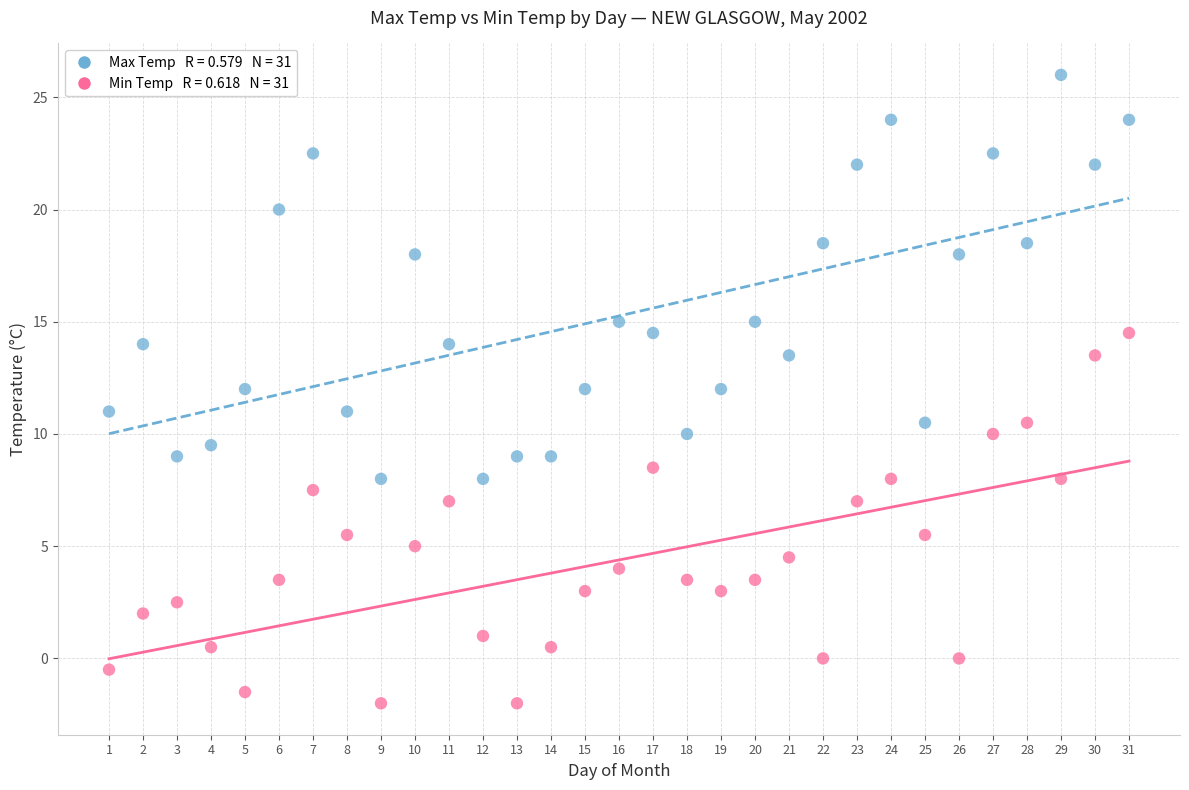

Across all data points, what is the range of Y values (max minus min)?

28.0